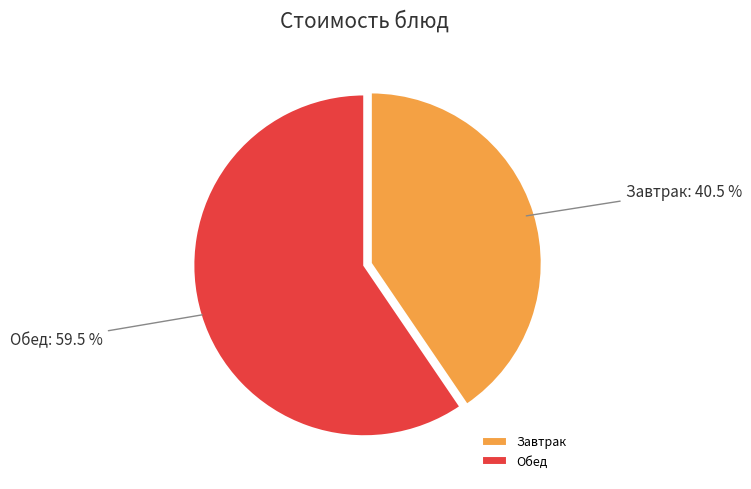

How many segments does this pie chart have?

2